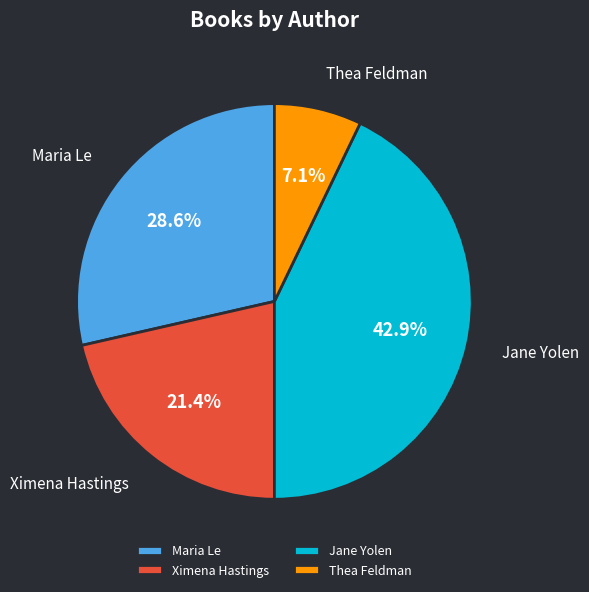

Between Maria Le and Thea Feldman, which is larger?

Maria Le